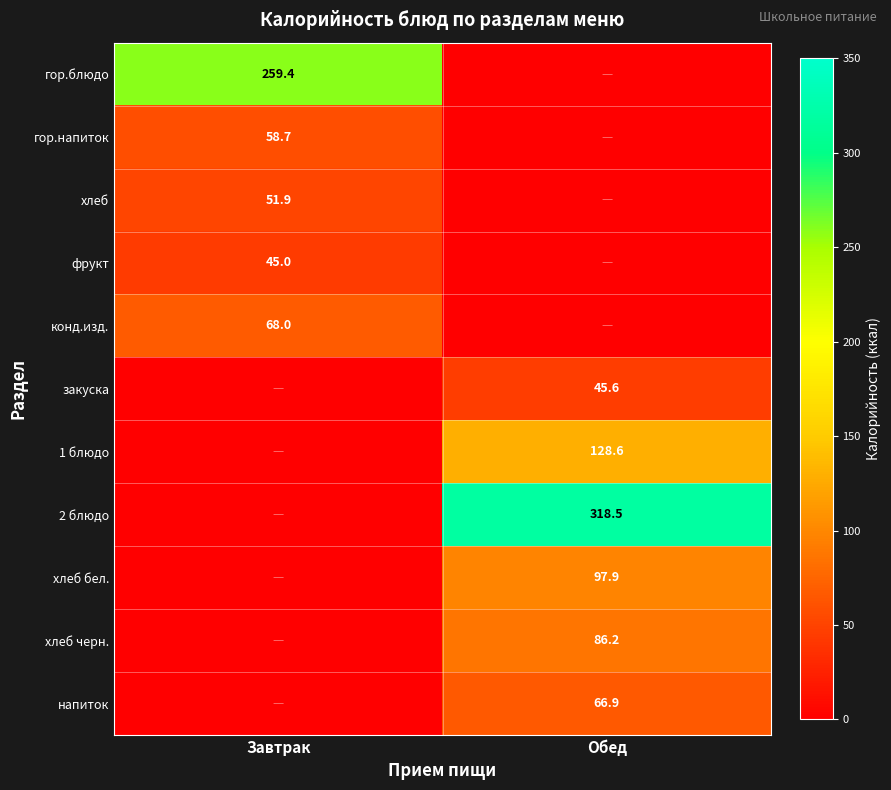

The value of закуска at Обед is 26.3. True or false?

False